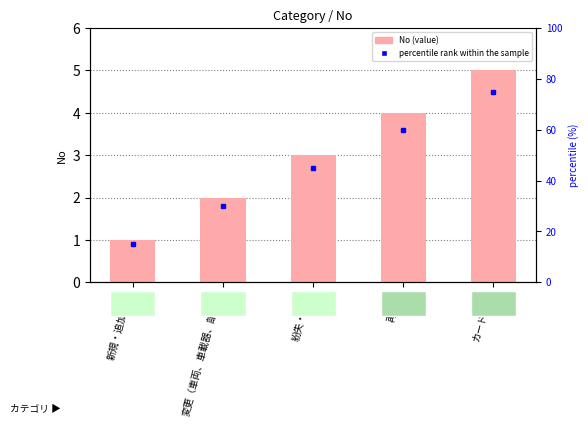

Approximately how many times larger is the value at 新規・追加申込 compared to 紛失・盗難?

0.3